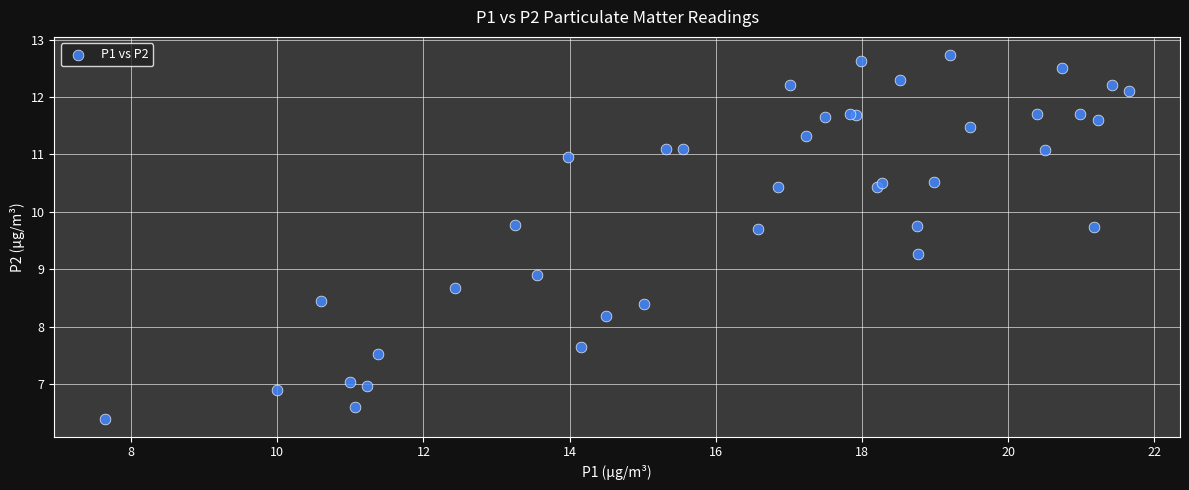

What Y value in the scatter plot is closest to 9?

8.9